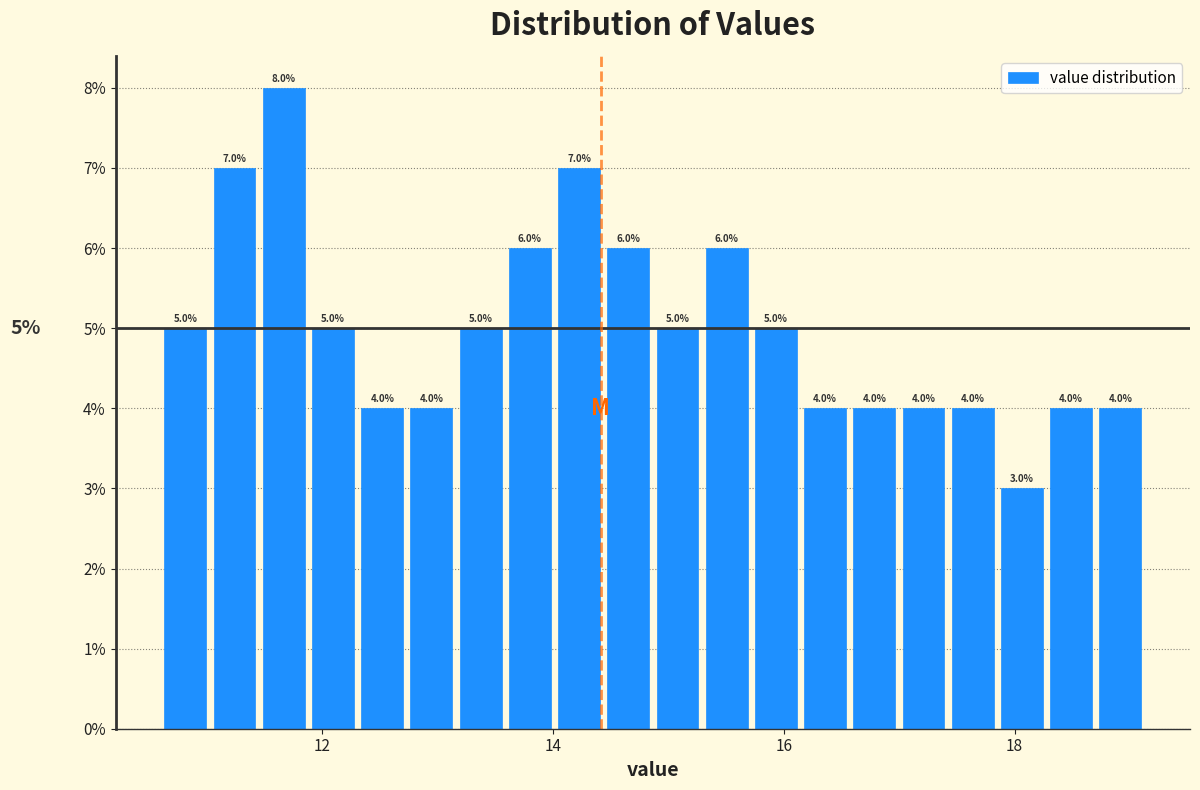

Around what value on the x-axis is the tallest bar? Give the approximate position of its centre, as read against the axis.

11.6